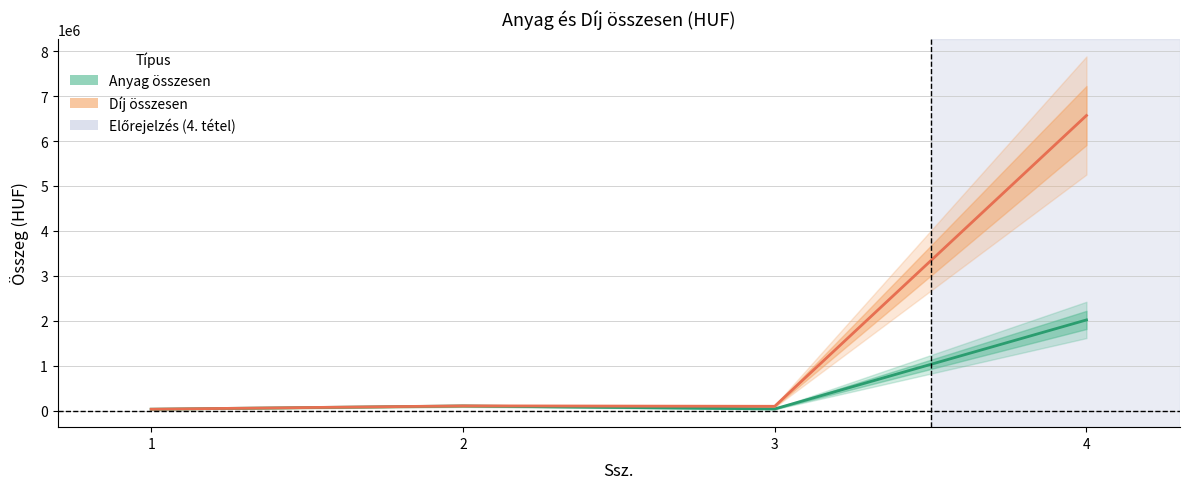

Which category has the highest value across all series?

4